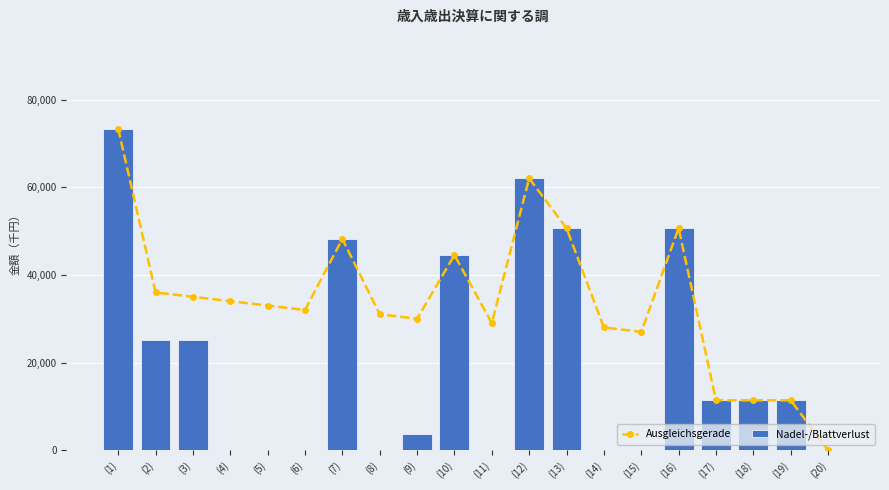

Is it true that Ausgleichsgerade equals 33000 at (5)?

True